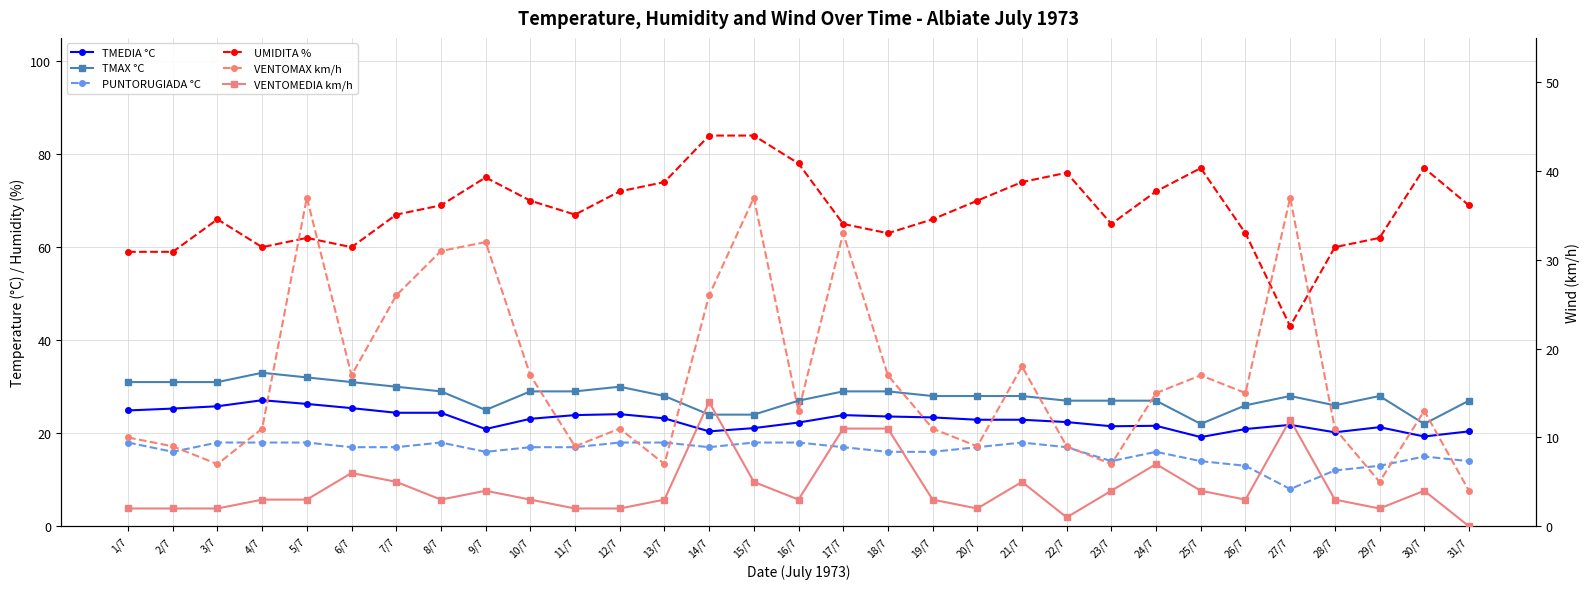

At which label is TMEDIA °C closest to 23?

10/7